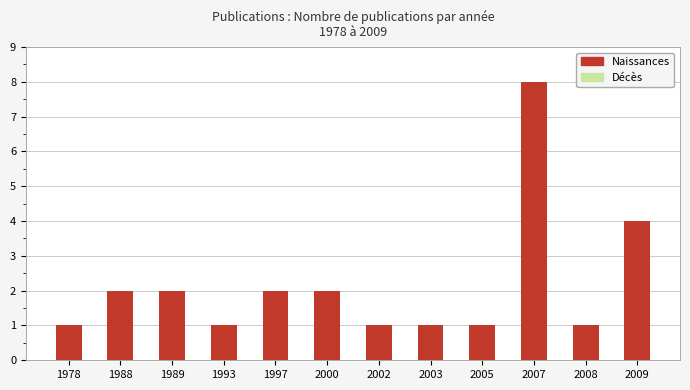

What is the maximum value shown in the chart?

8